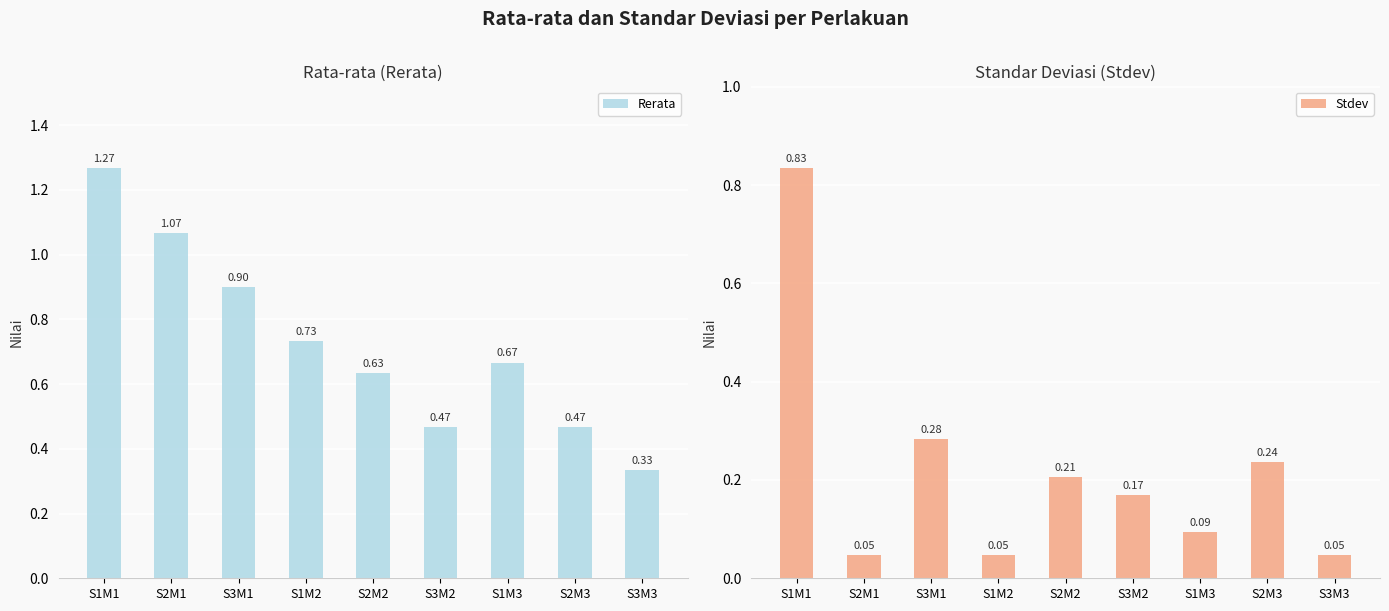

What is the difference between the second highest and minimum values in the Rerata series?

0.7